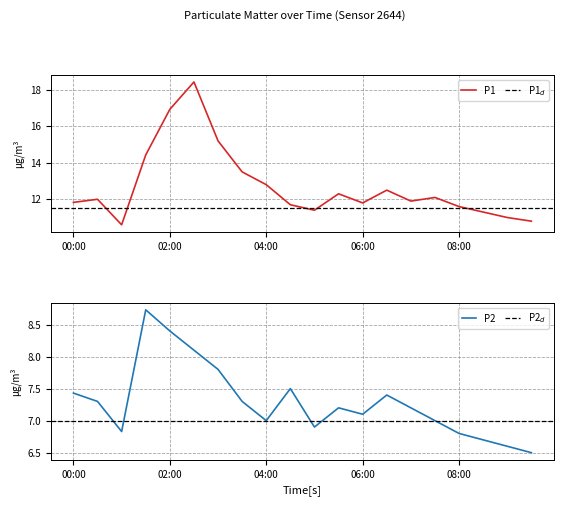

Reading left to right, list all the values displayed in this chart.

P1: 00:00=11.8	00:30=12.0	01:00=10.6	01:30=14.4	02:00=16.9	02:30=18.4	03:00=15.2	03:30=13.5	04:00=12.8	04:30=11.7	05:00=11.4	05:30=12.3	06:00=11.8	06:30=12.5	07:00=11.9	07:30=12.1	08:00=11.6	08:30=11.3	09:00=11.0	09:30=10.8
P2: 00:00=7.4	00:30=7.3	01:00=6.8	01:30=8.7	02:00=8.4	02:30=8.1	03:00=7.8	03:30=7.3	04:00=7.0	04:30=7.5	05:00=6.9	05:30=7.2	06:00=7.1	06:30=7.4	07:00=7.2	07:30=7.0	08:00=6.8	08:30=6.7	09:00=6.6	09:30=6.5